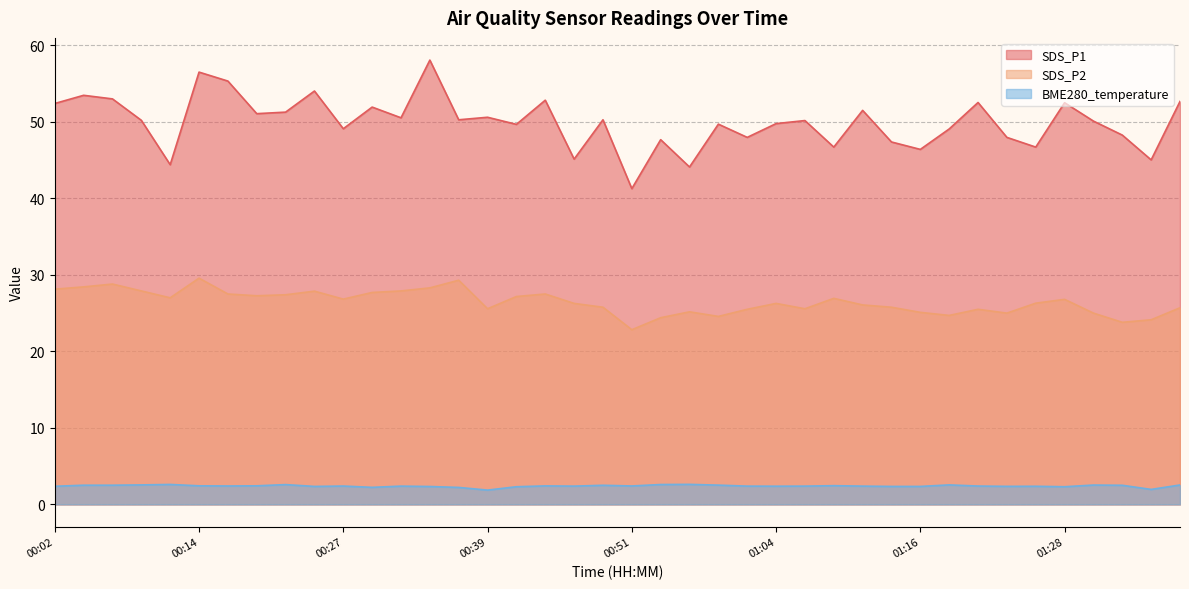

At how many categories does at least one series exceed 53?

5